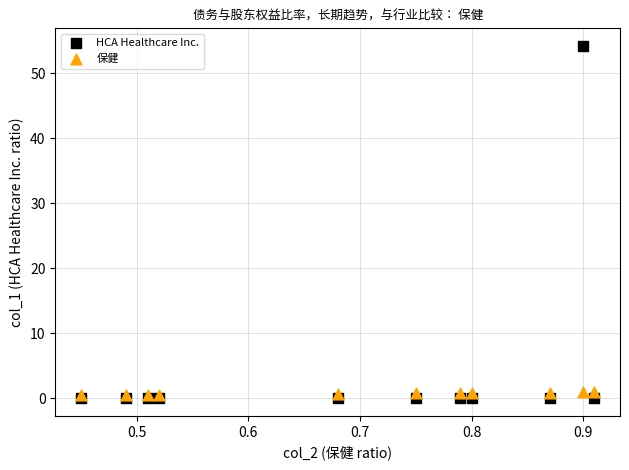

Which series reaches the maximum Y coordinate?

HCA Healthcare Inc.